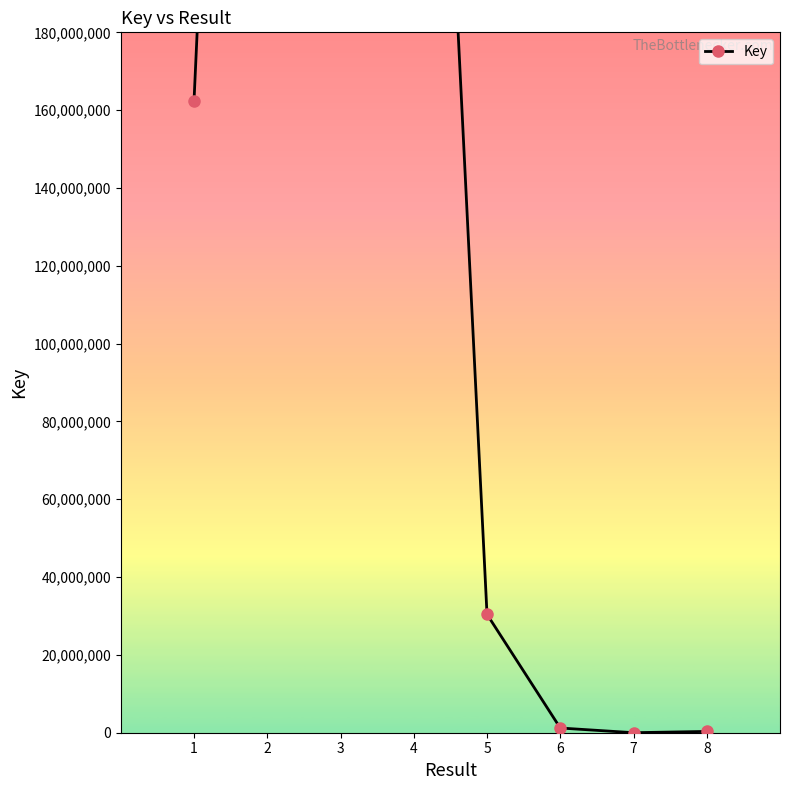

How many points are lower than both their immediate neighbors (excluding endpoints)?

1